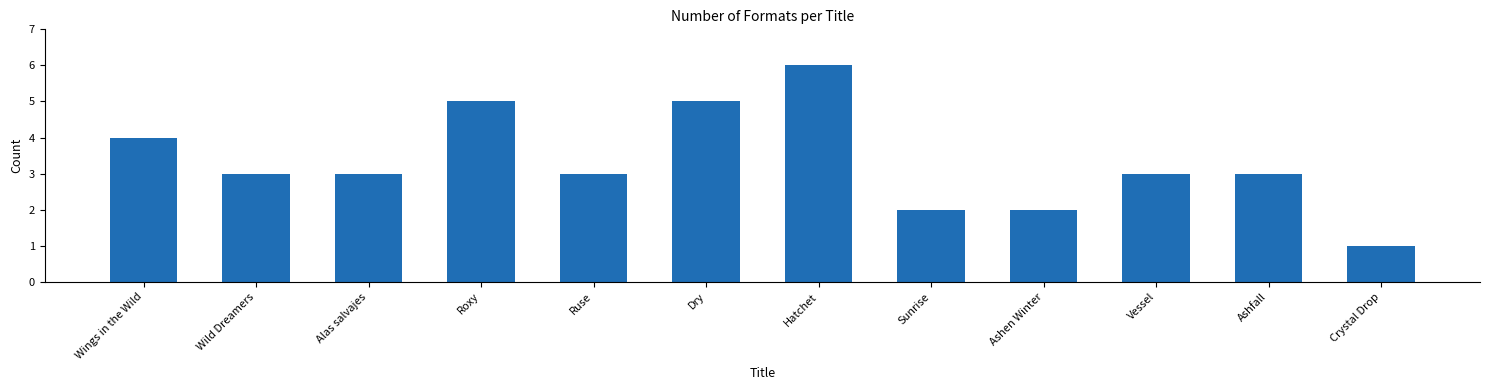

Which label corresponds to the smallest value in the chart?

Crystal Drop